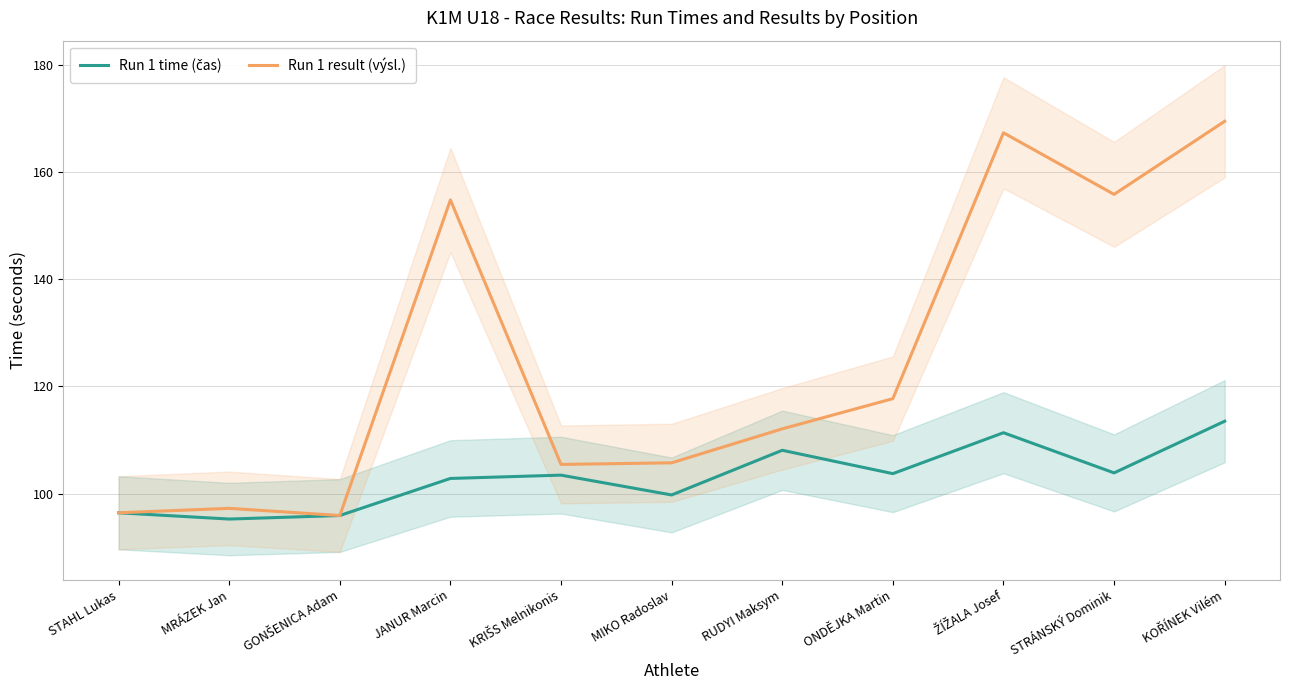

What position from the right is ONDĚJKA Martin?

4